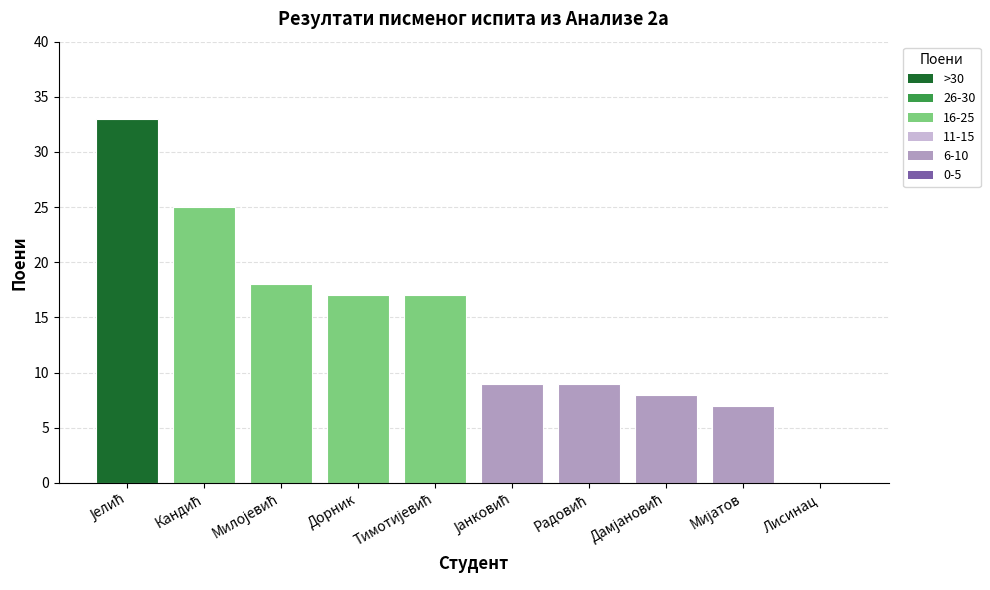

What is the sum of all values?

143